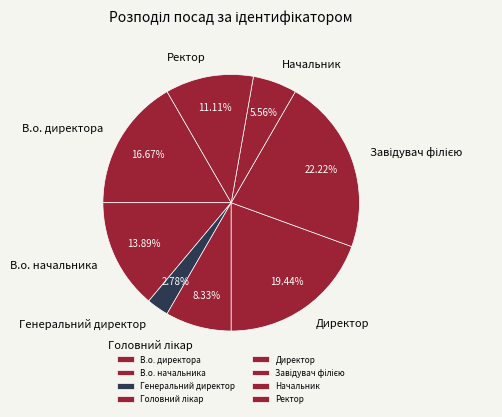

Approximately how many times larger is the value at Начальник compared to Ректор?

0.5